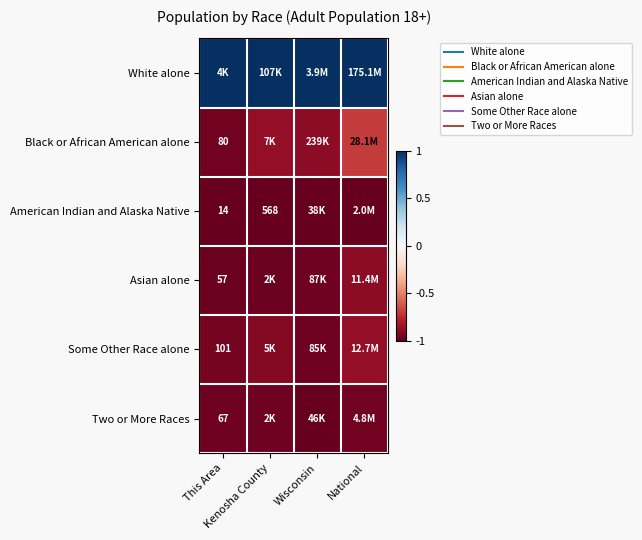

Read the Black or African American alone value at Wisconsin.

-0.9